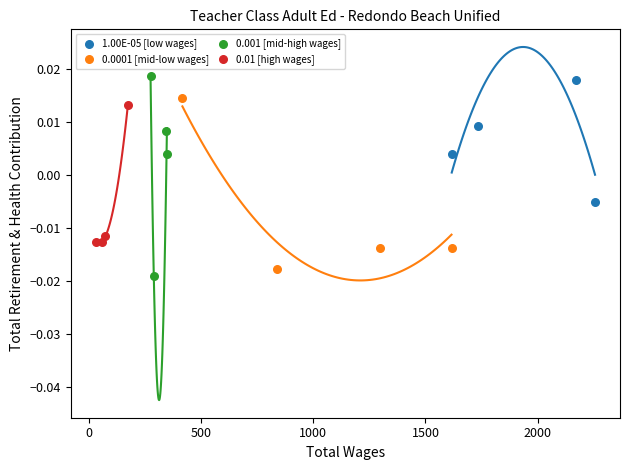

Which series contains the highest Y value?

0.001 [mid-high wages]